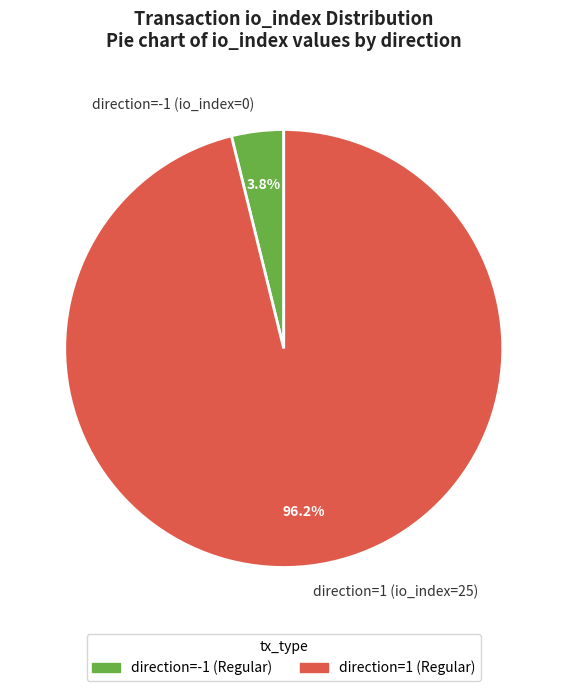

Is there any slice that represents more than half of the pie?

Yes